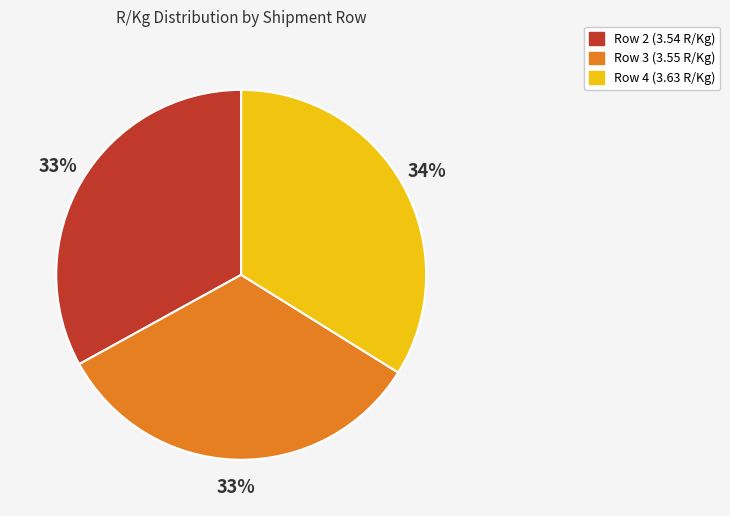

What is the ratio of the value at Row 3 (3.55 R/Kg) to the value at Row 2 (3.54 R/Kg)?

1.0